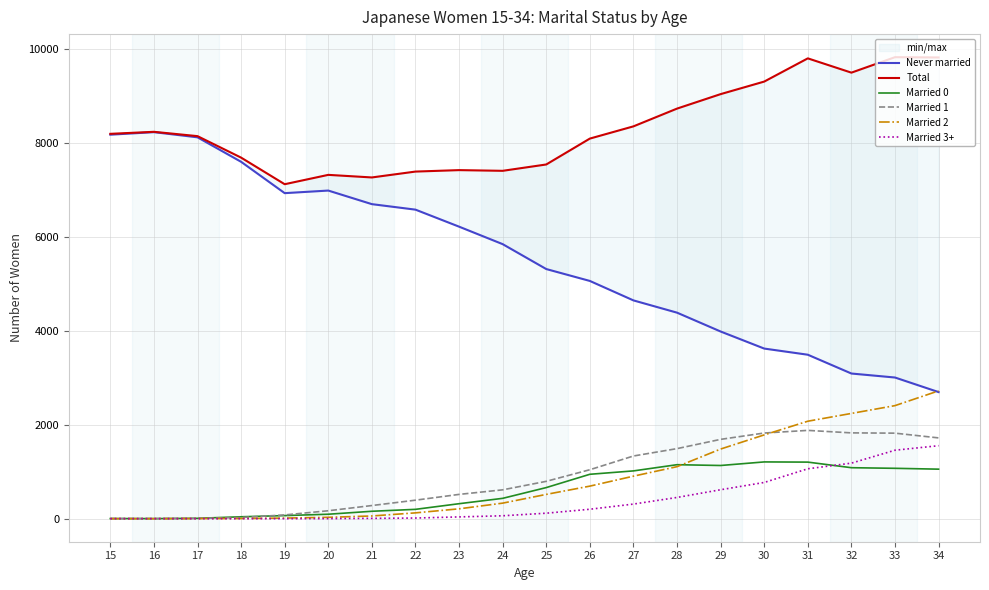

What are all the series names shown in the legend?

Never married, Total, Married 0, Married 1, Married 2, Married 3+